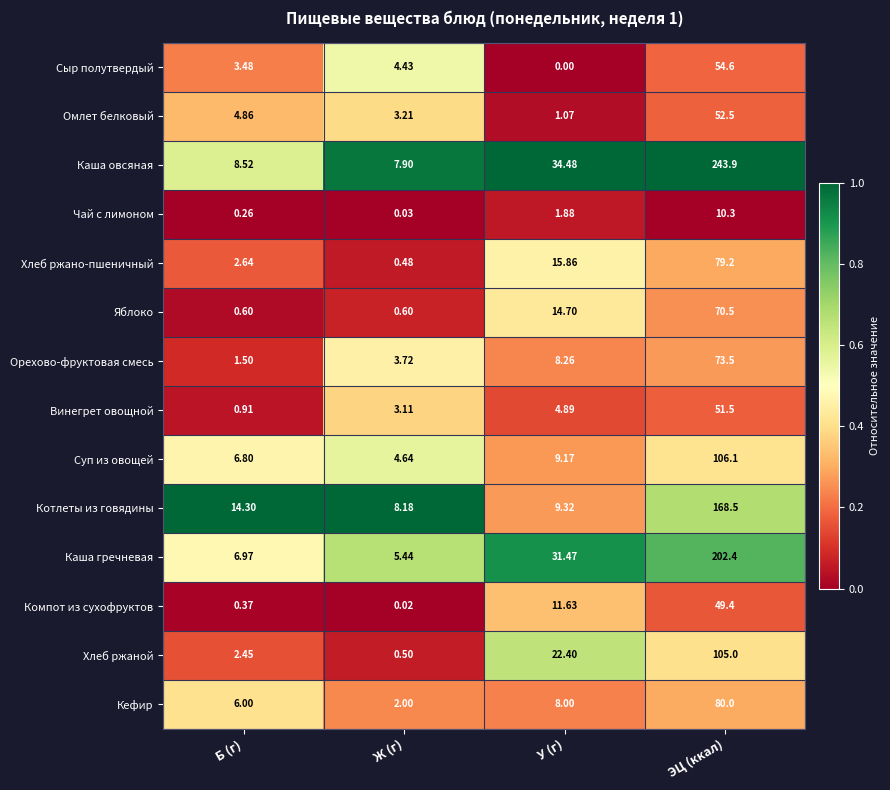

Which series changed the most between Б (г) and ЭЦ (ккал)?

Каша овсяная